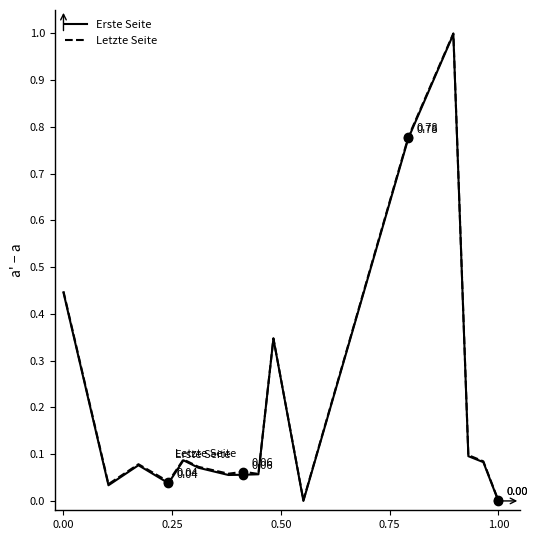

What are all the series names shown in the legend?

Erste Seite, Letzte Seite